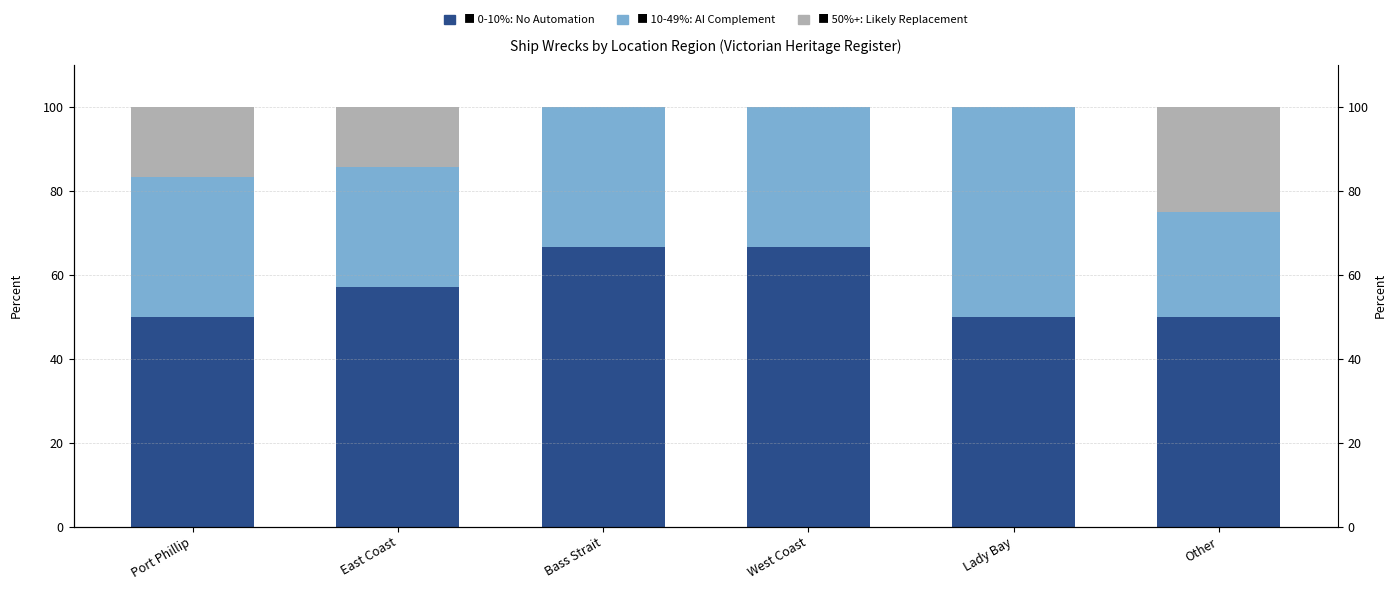

At which label does 10-49%: AI Complement reach its minimum?

Other